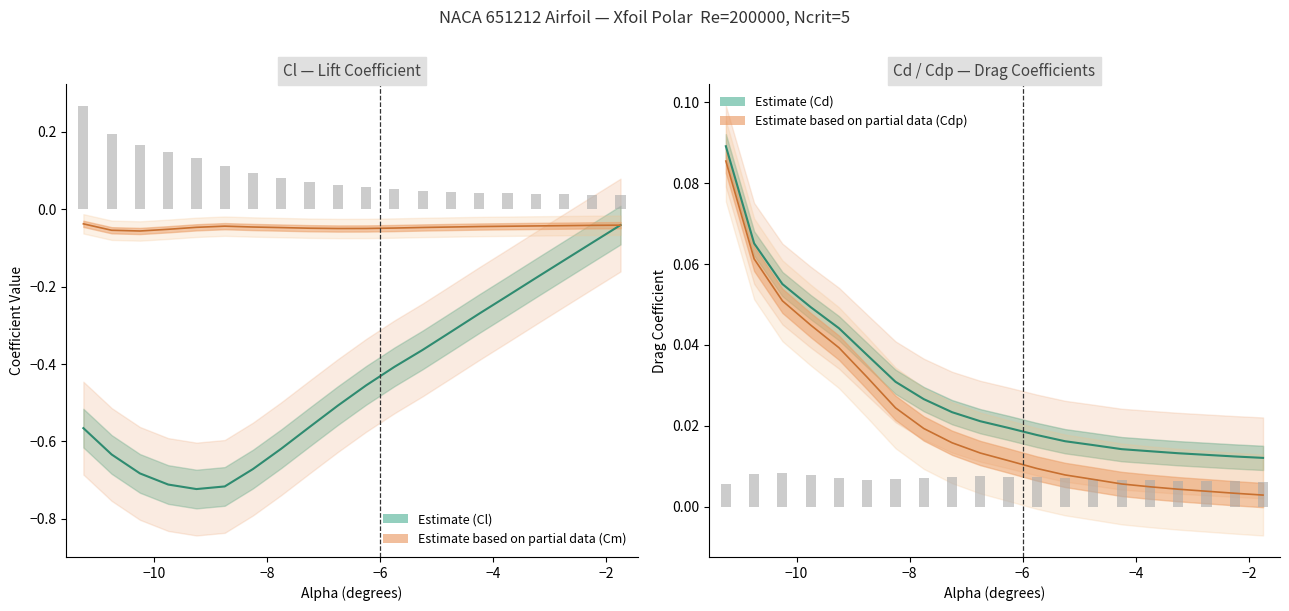

The |Cm| (scaled) series shows 0.0 at 12. True or false?

False